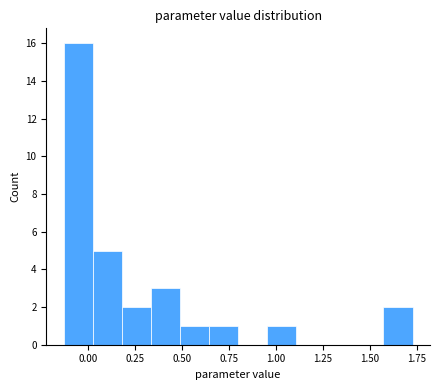

Read against the x-axis, roughly where is the centre of the tallest bar?

-0.05